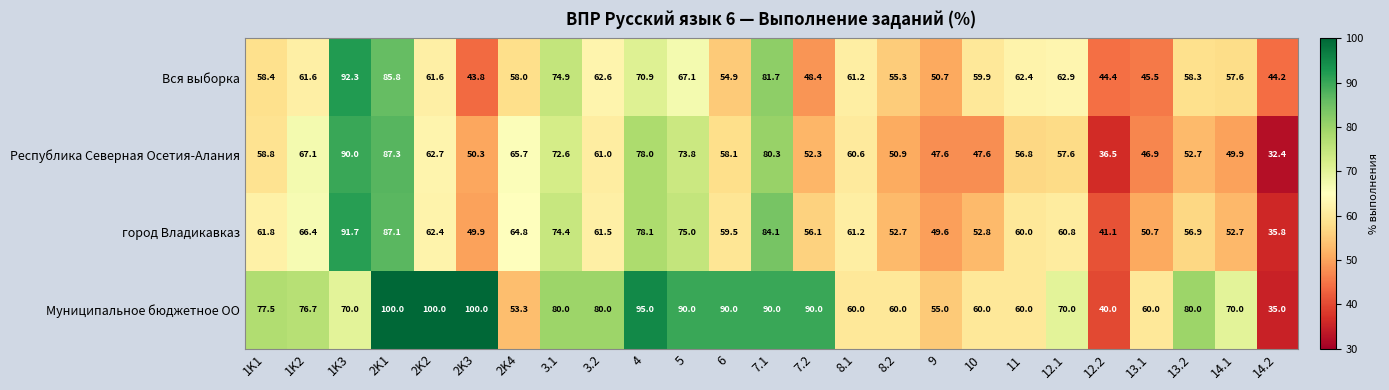

How many values in the Вся выборка series exceed 59?

13